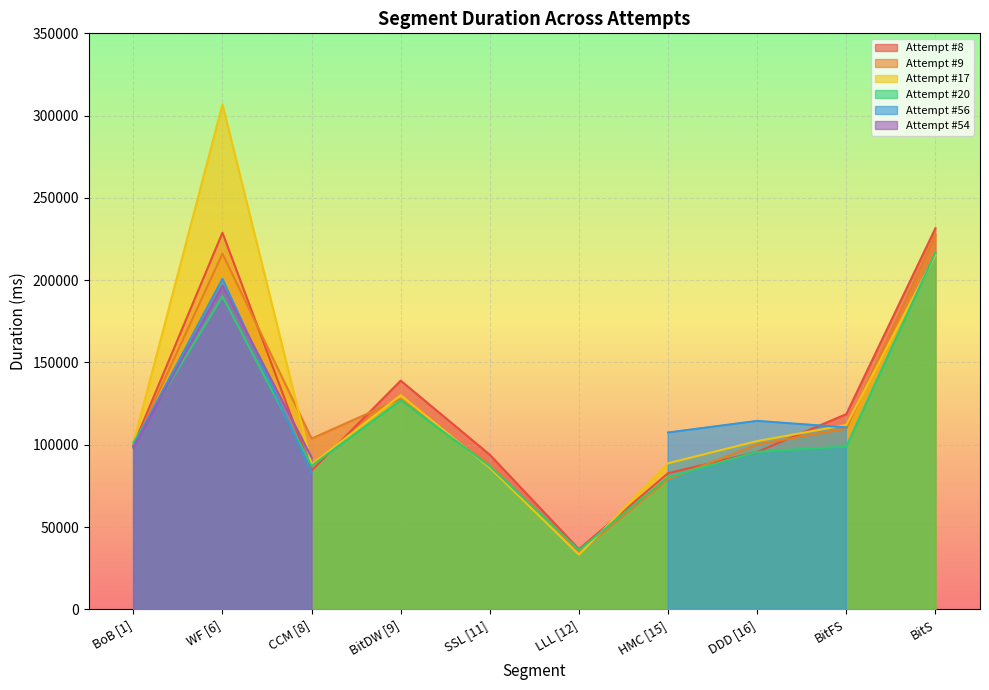

What is the label of the 1st point from the left?

BoB [1]